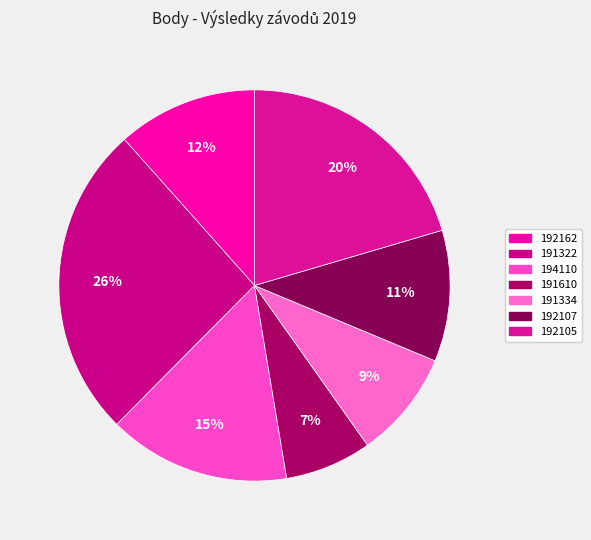

Which slice is the largest?

191322